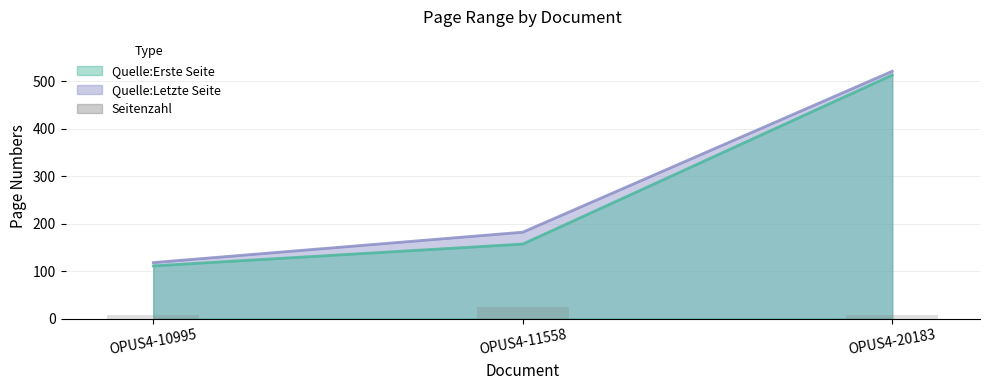

Which category has the lowest value across all series?

OPUS4-10995